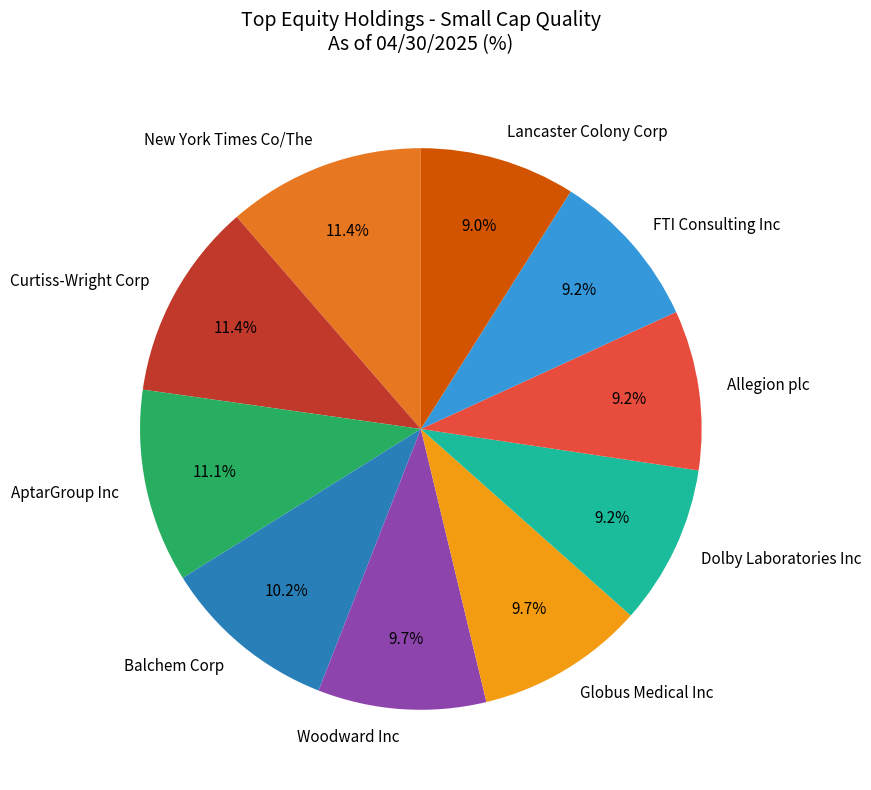

True or false: Dolby Laboratories Inc accounts for 23% of the total.

False